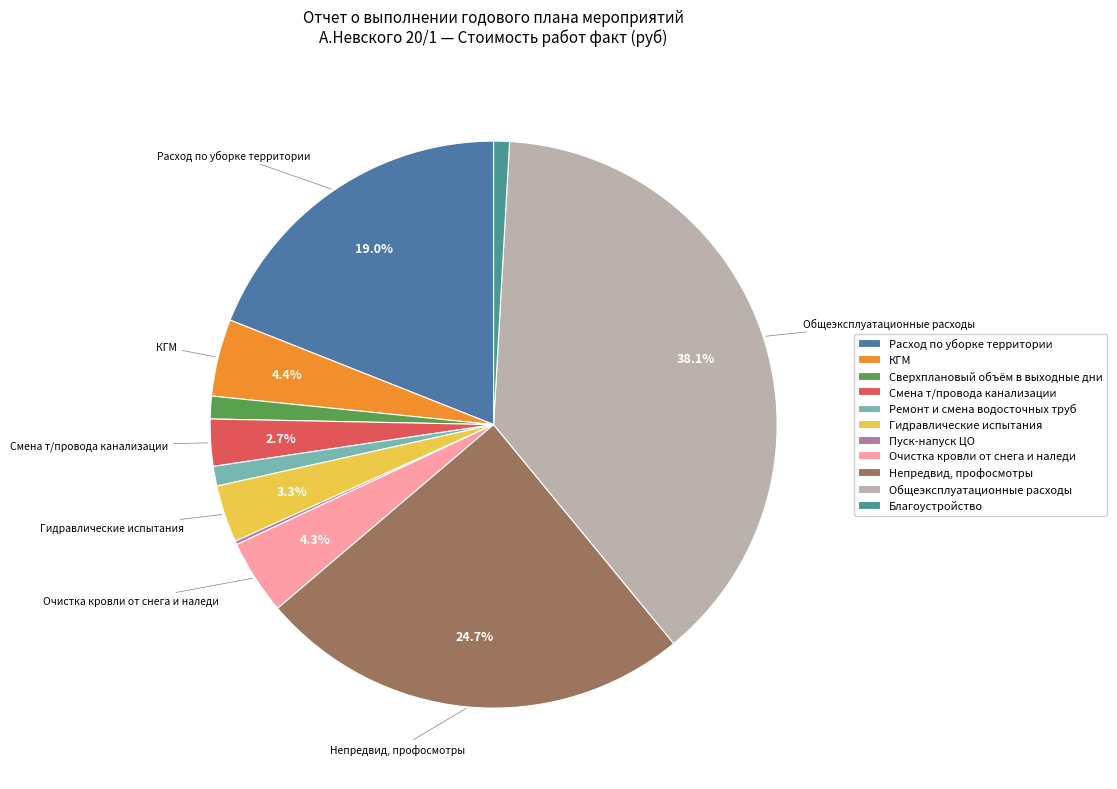

Does any single category account for the majority?

No